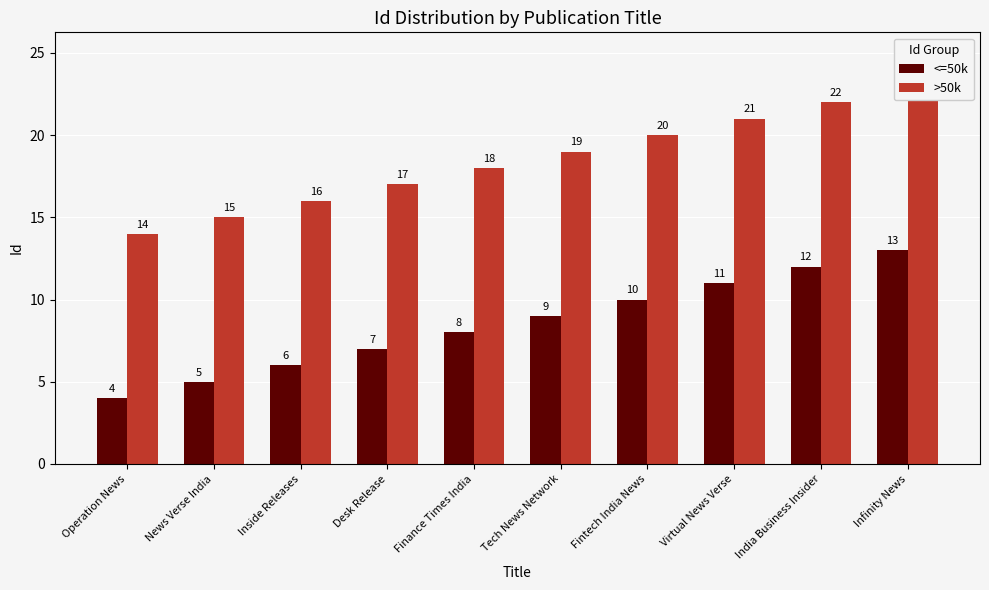

What is the highest value of the <=50k series?

13